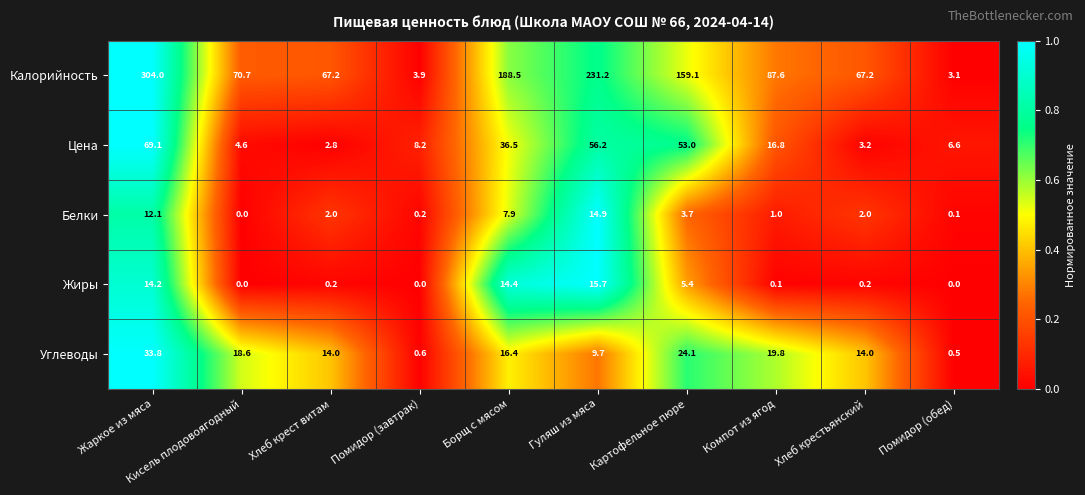

Where does the Углеводы series first go above 16?

Жаркое из мяса